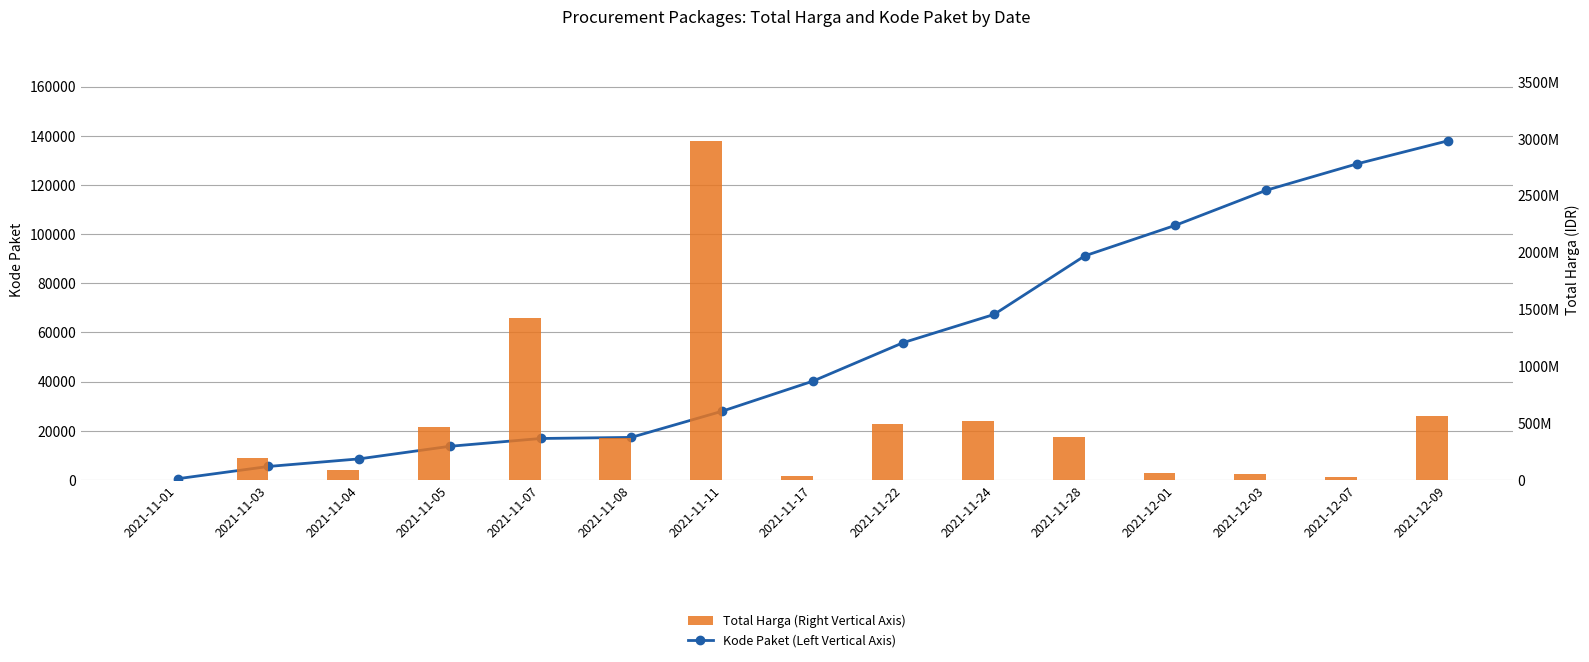

How many distinct data groups are displayed?

2